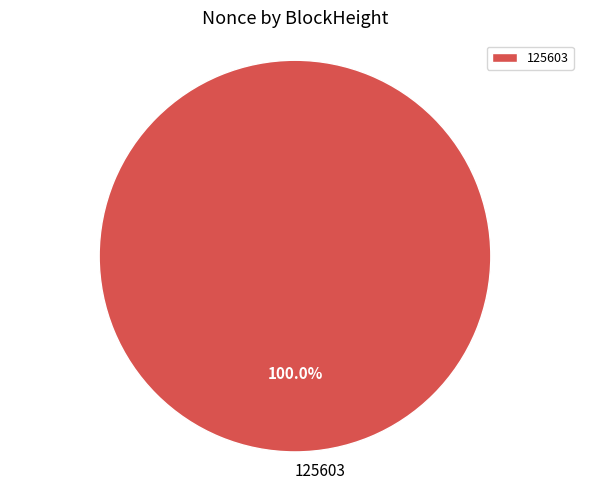

Count the number of slices in the pie.

1